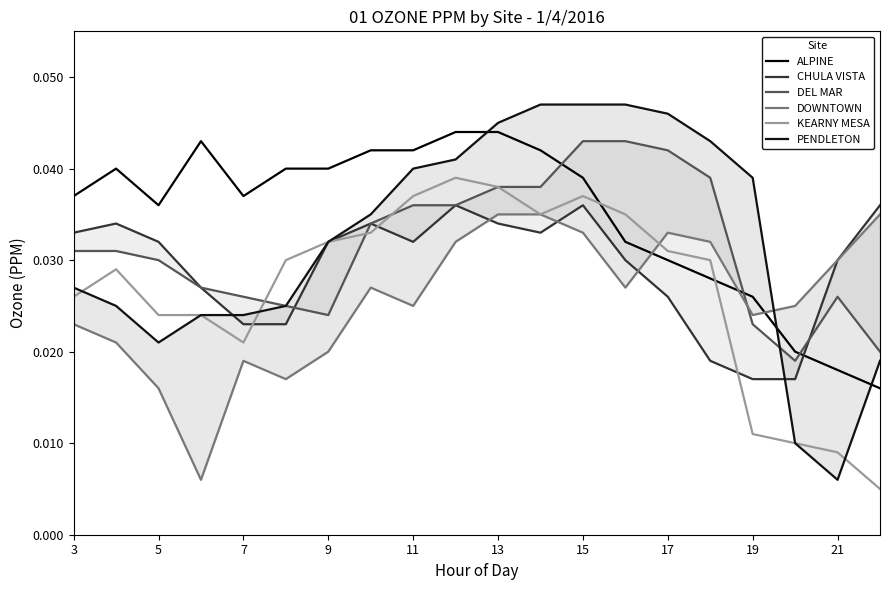

True or false: ALPINE and KEARNY MESA cross at least once.

True